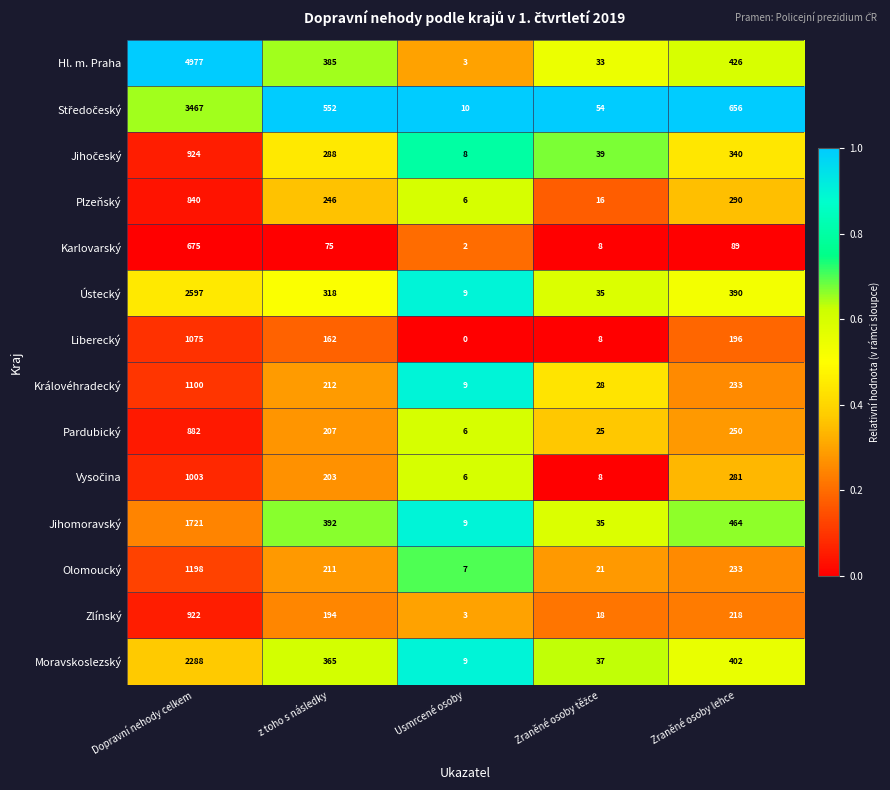

What is the average value of the Olomoucký series?

334